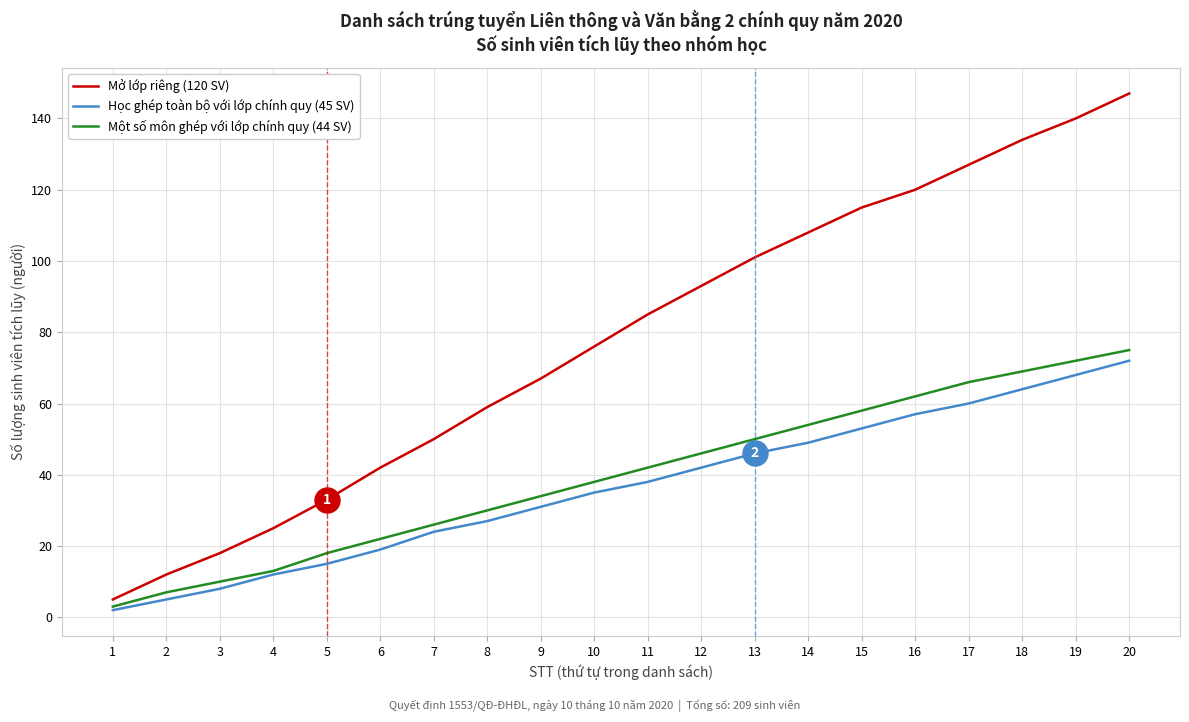

Which series has the widest spread of values?

Mở lớp riêng (120 SV)